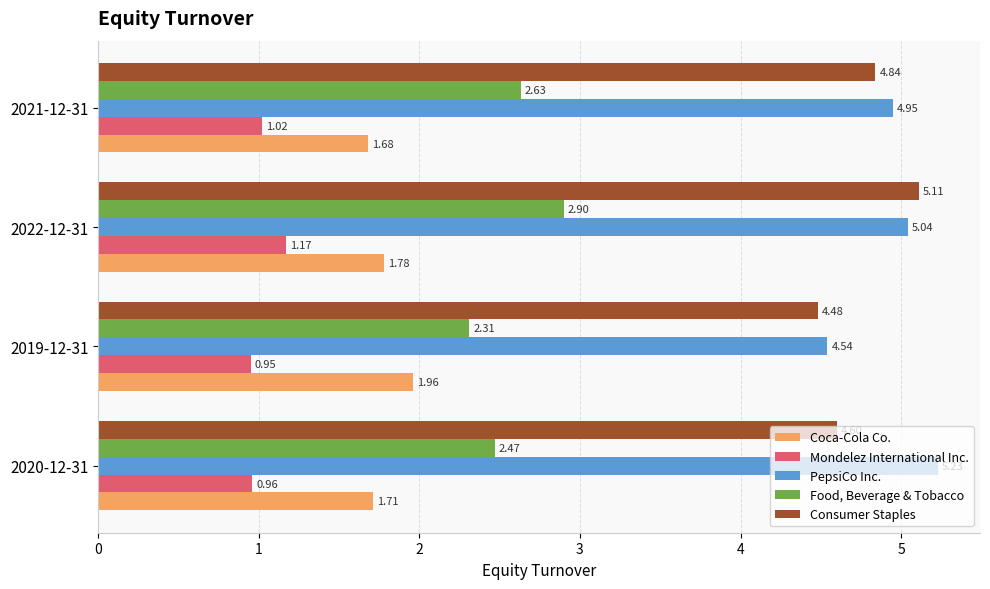

What is the sum of the Consumer Staples values at 2021-12-31 and 2020-12-31?

9.4